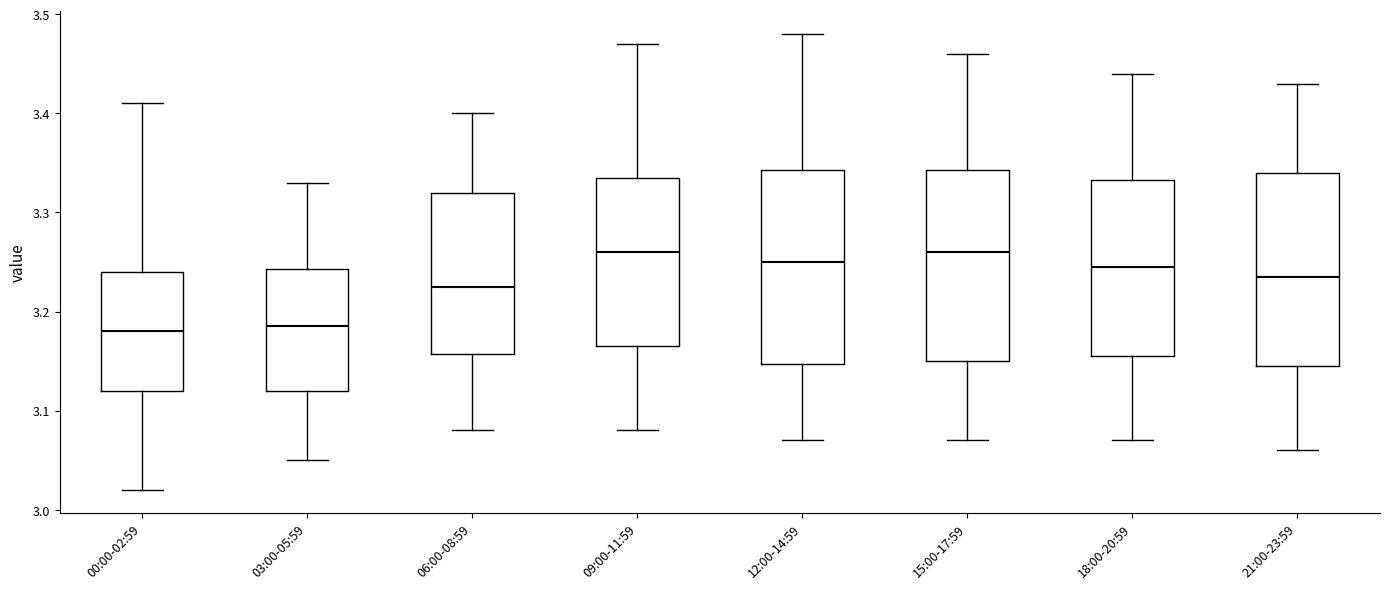

Reading left to right, read every box against the y-axis: the position of its median line, the range the box covers, and the ends of its whiskers. The values are not printed on the chart, so give them approximately, as read against the axis.

00:00-02:59: median 3.18, box 3.12 to 3.24, whiskers 3.02 to 3.41
03:00-05:59: median 3.19, box 3.12 to 3.24, whiskers 3.05 to 3.33
06:00-08:59: median 3.23, box 3.16 to 3.32, whiskers 3.08 to 3.40
09:00-11:59: median 3.26, box 3.17 to 3.34, whiskers 3.08 to 3.47
12:00-14:59: median 3.25, box 3.15 to 3.34, whiskers 3.07 to 3.48
15:00-17:59: median 3.26, box 3.15 to 3.34, whiskers 3.07 to 3.46
18:00-20:59: median 3.25, box 3.16 to 3.33, whiskers 3.07 to 3.44
21:00-23:59: median 3.24, box 3.15 to 3.34, whiskers 3.06 to 3.43